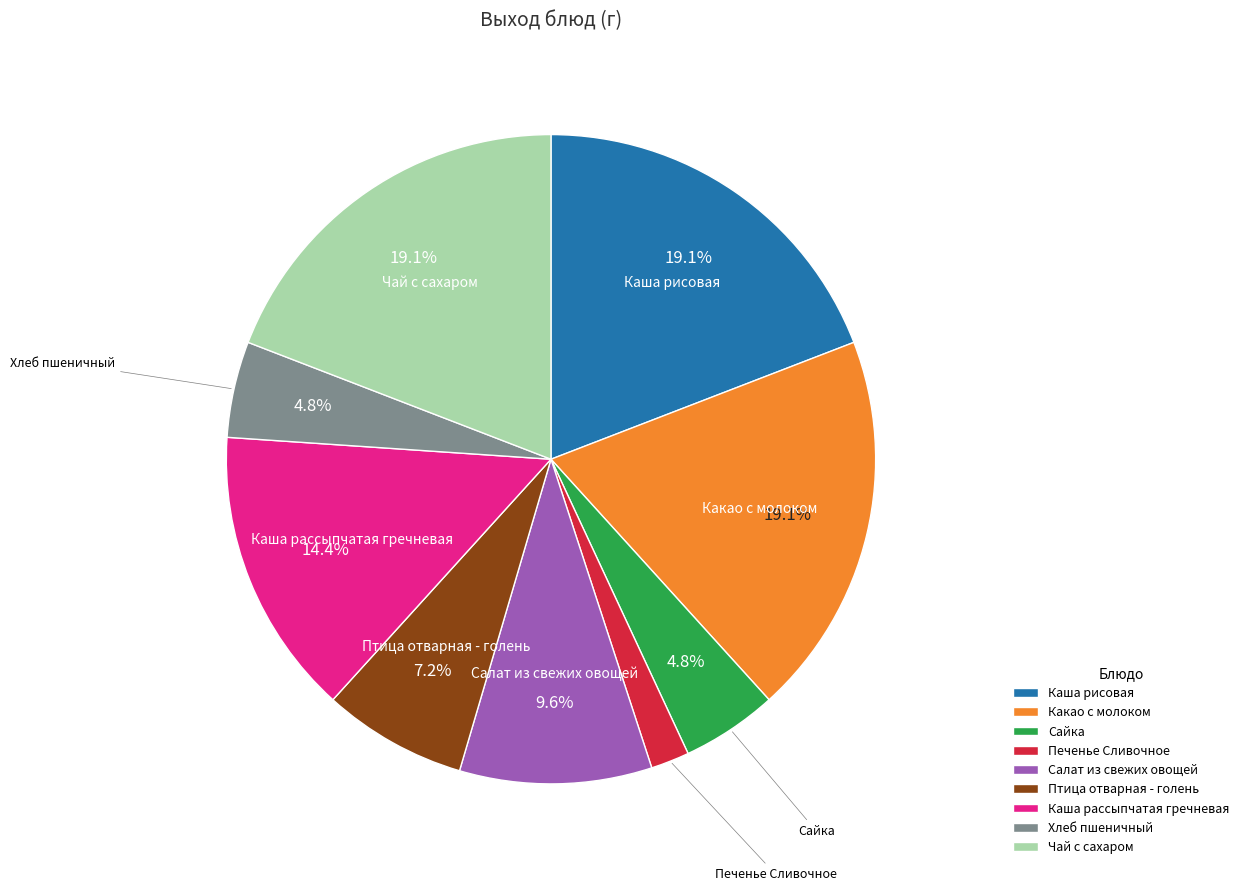

Does Какао с молоком represent more than half of the total?

No